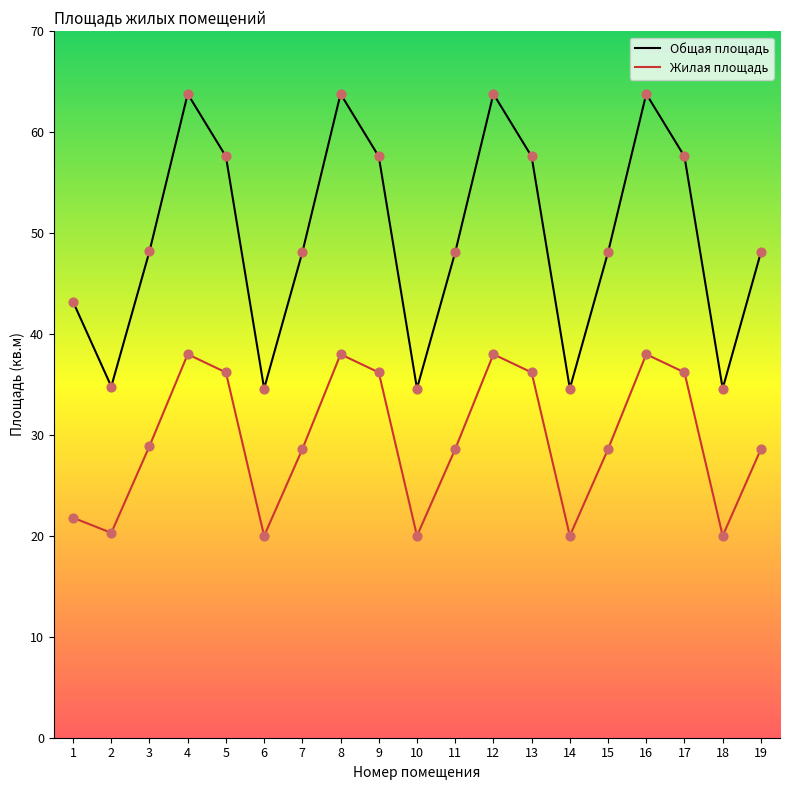

Which series contains the highest Y value?

Общая площадь